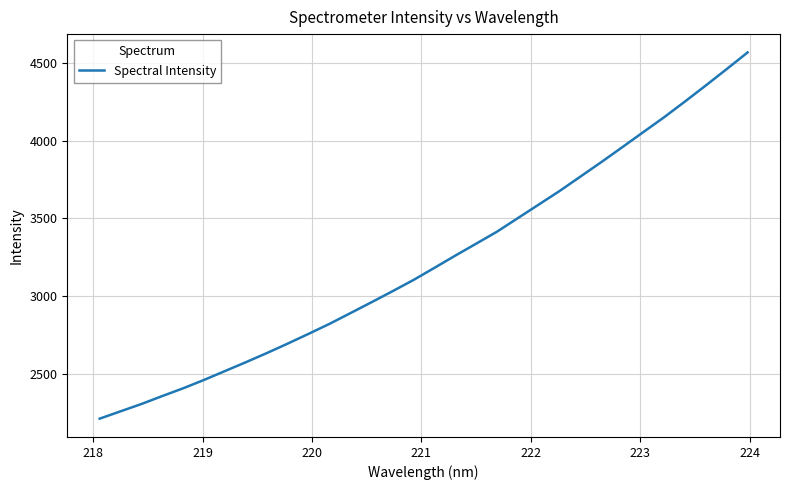

Count the number of values greater than 3181.

16